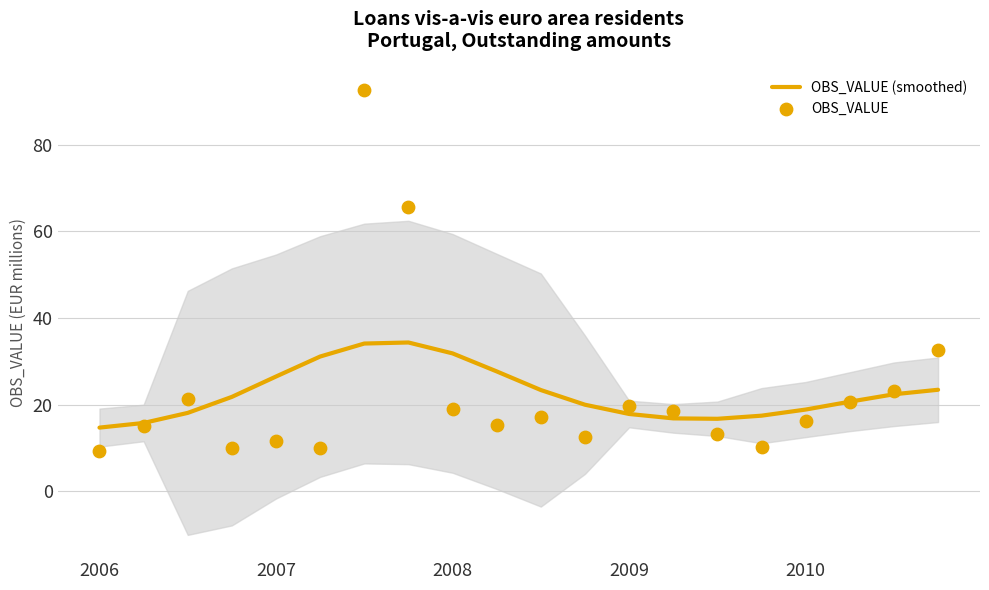

Which series has the largest Y range (max minus min)?

OBS_VALUE